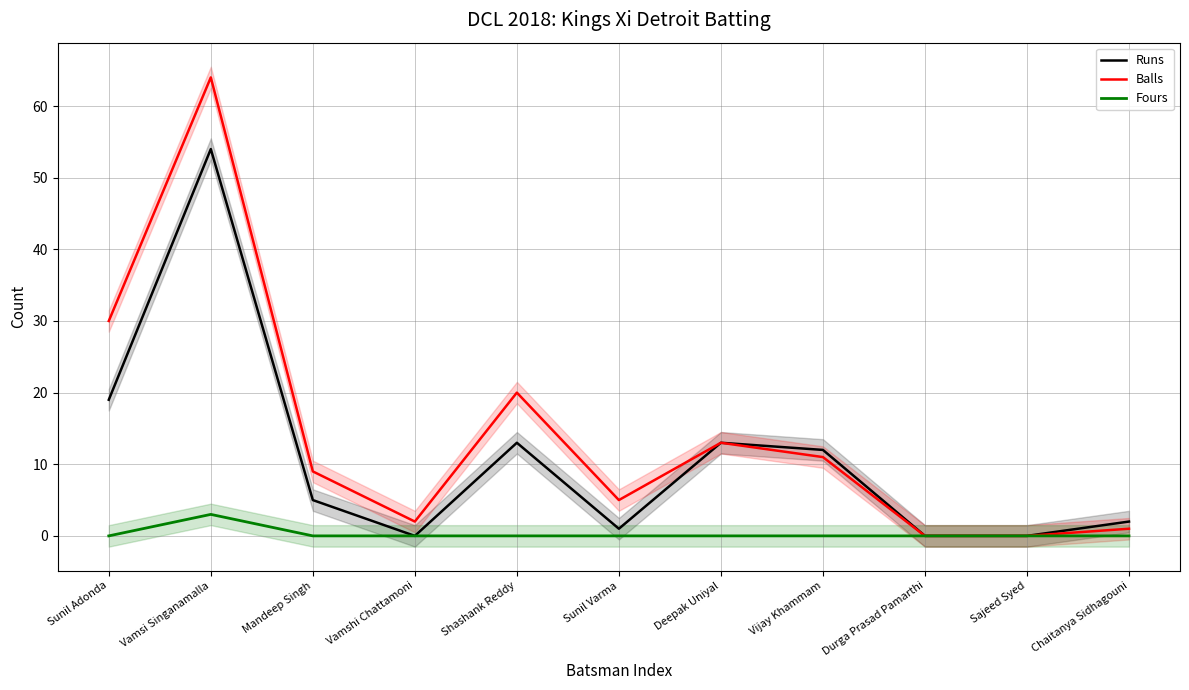

Reading left to right, what are all the values shown in this chart?

Runs: Sunil Adonda=19	Vamsi Singanamalla=54	Mandeep Singh=5	Vamshi Chattamoni=0	Shashank Reddy=13	Sunil Varma=1	Deepak Uniyal=13	Vijay Khammam=12	Durga Prasad Pamarthi=0	Sajeed Syed=0	Chaitanya Sidhagouni=2
Balls: Sunil Adonda=30	Vamsi Singanamalla=64	Mandeep Singh=9	Vamshi Chattamoni=2	Shashank Reddy=20	Sunil Varma=5	Deepak Uniyal=13	Vijay Khammam=11	Durga Prasad Pamarthi=0	Sajeed Syed=0	Chaitanya Sidhagouni=1
Fours: Sunil Adonda=0	Vamsi Singanamalla=3	Mandeep Singh=0	Vamshi Chattamoni=0	Shashank Reddy=0	Sunil Varma=0	Deepak Uniyal=0	Vijay Khammam=0	Durga Prasad Pamarthi=0	Sajeed Syed=0	Chaitanya Sidhagouni=0